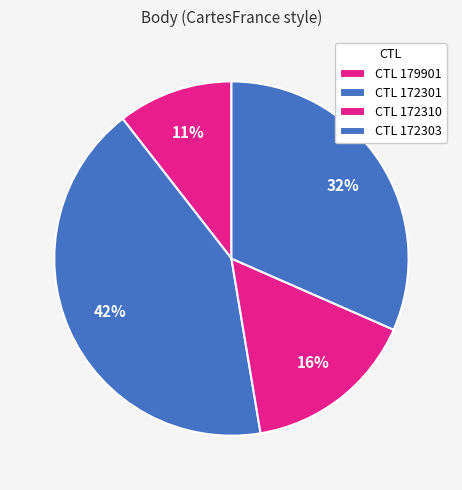

How many segments does this pie chart have?

4